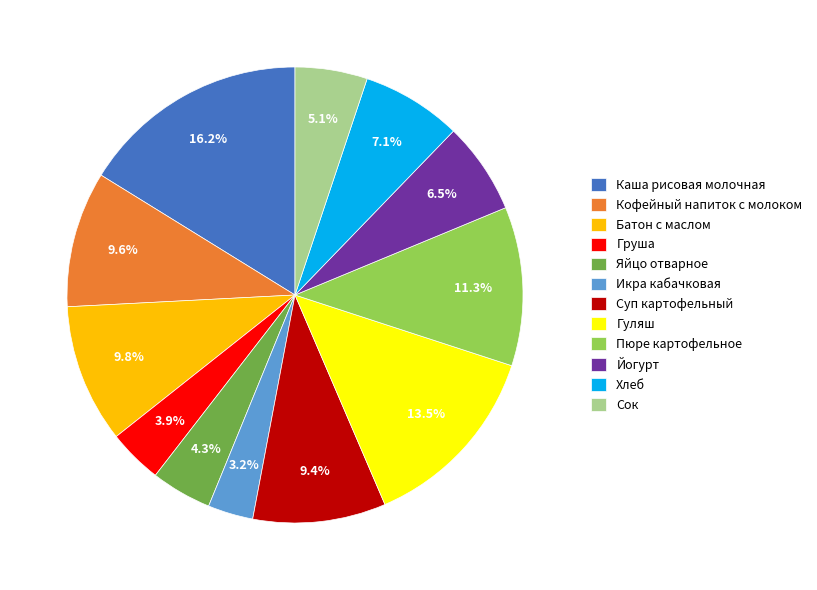

To the nearest percent, what is the difference between the Суп картофельный and Икра кабачковая slice percentages?

6%